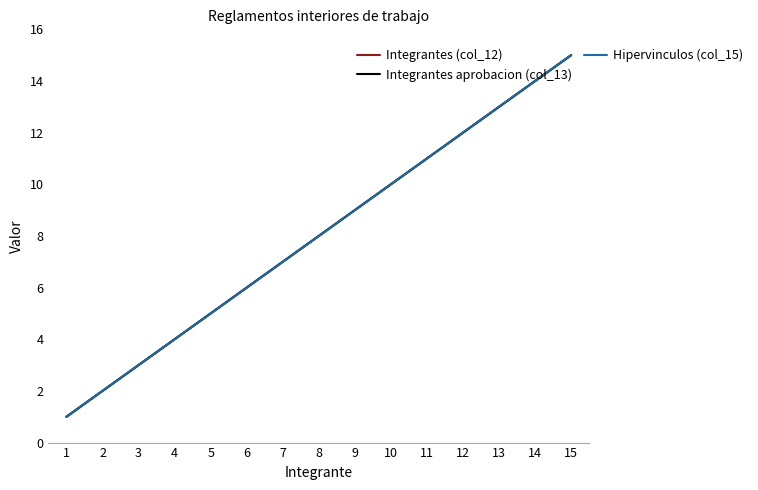

Does the chart display data point markers on the line(s)?

No